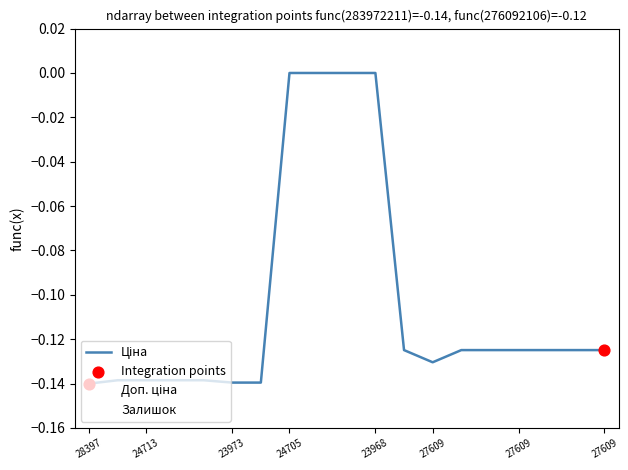

How many lines are shown in the chart?

3